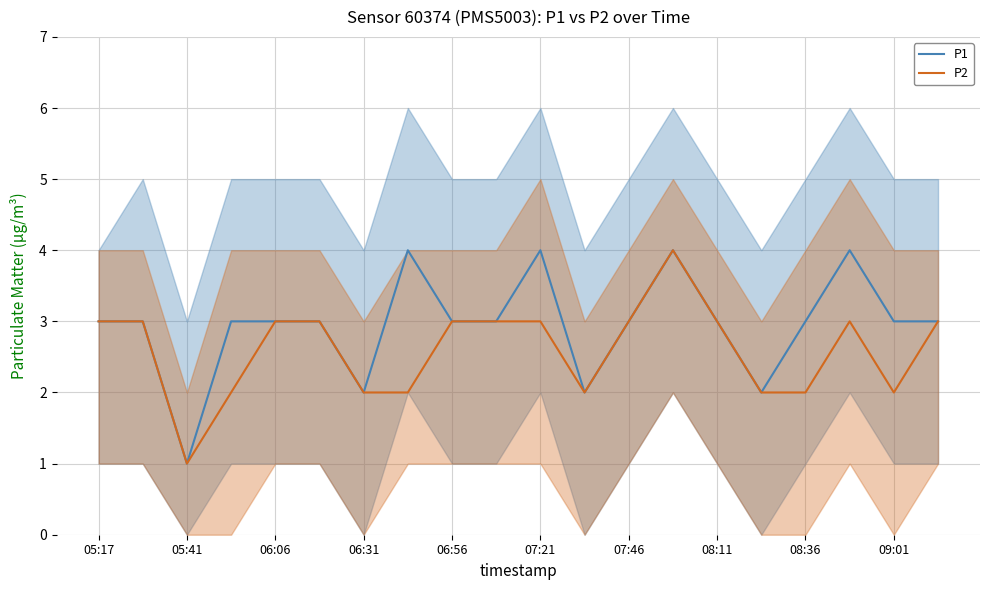

How many interior local valleys does the P2 series have?

3